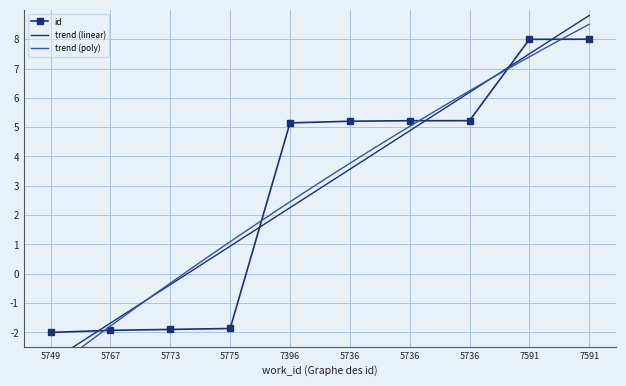

What is the maximum value shown in the chart?

8.0